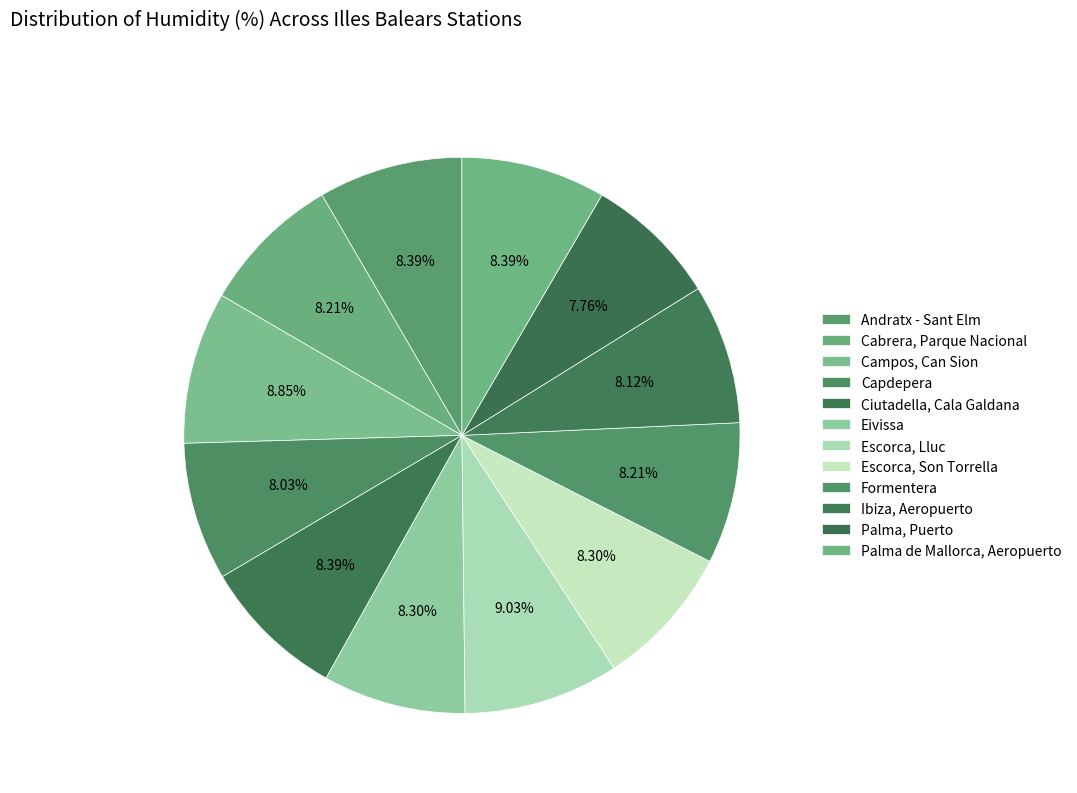

Which has a higher value, Escorca, Lluc or Ciutadella, Cala Galdana?

Escorca, Lluc